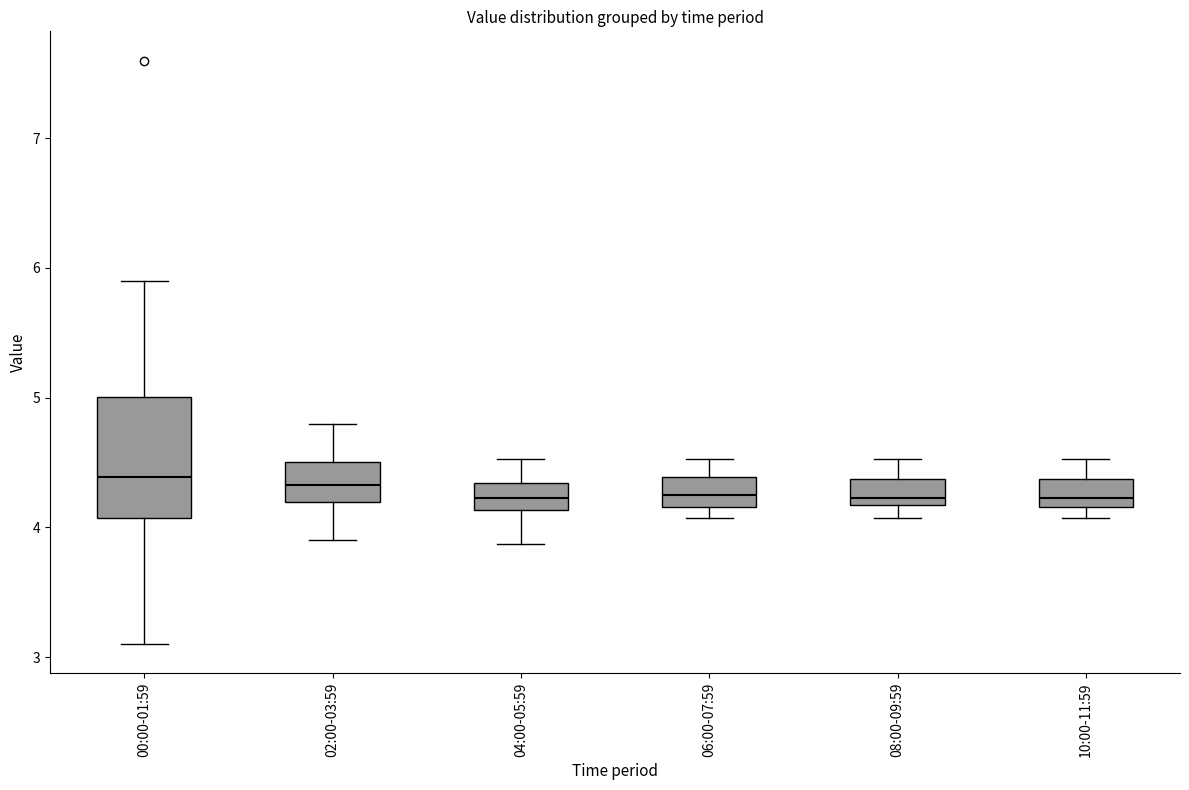

Reading left to right, read every box against the y-axis: the position of its median line, the range the box covers, and the ends of its whiskers. The values are not printed on the chart, so give them approximately, as read against the axis.

00:00-01:59: median 4.4, box 4.1 to 5.0, whiskers 3.1 to 5.9
02:00-03:59: median 4.3, box 4.2 to 4.5, whiskers 3.9 to 4.8
04:00-05:59: median 4.2, box 4.1 to 4.3, whiskers 3.9 to 4.5
06:00-07:59: median 4.3, box 4.2 to 4.4, whiskers 4.1 to 4.5
08:00-09:59: median 4.2 (just above the box's lower edge), box 4.2 to 4.4, whiskers 4.1 to 4.5
10:00-11:59: median 4.2 (just above the box's lower edge), box 4.2 to 4.4, whiskers 4.1 to 4.5